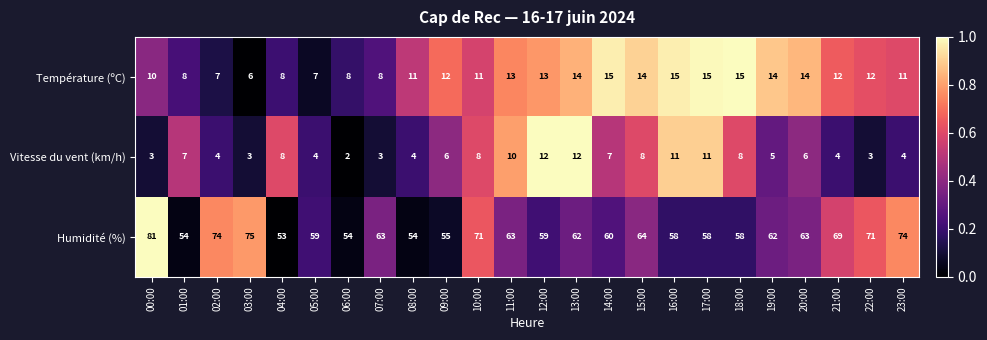

What is the sum of the Température (ºC) values at 10:00 and 03:00?

17